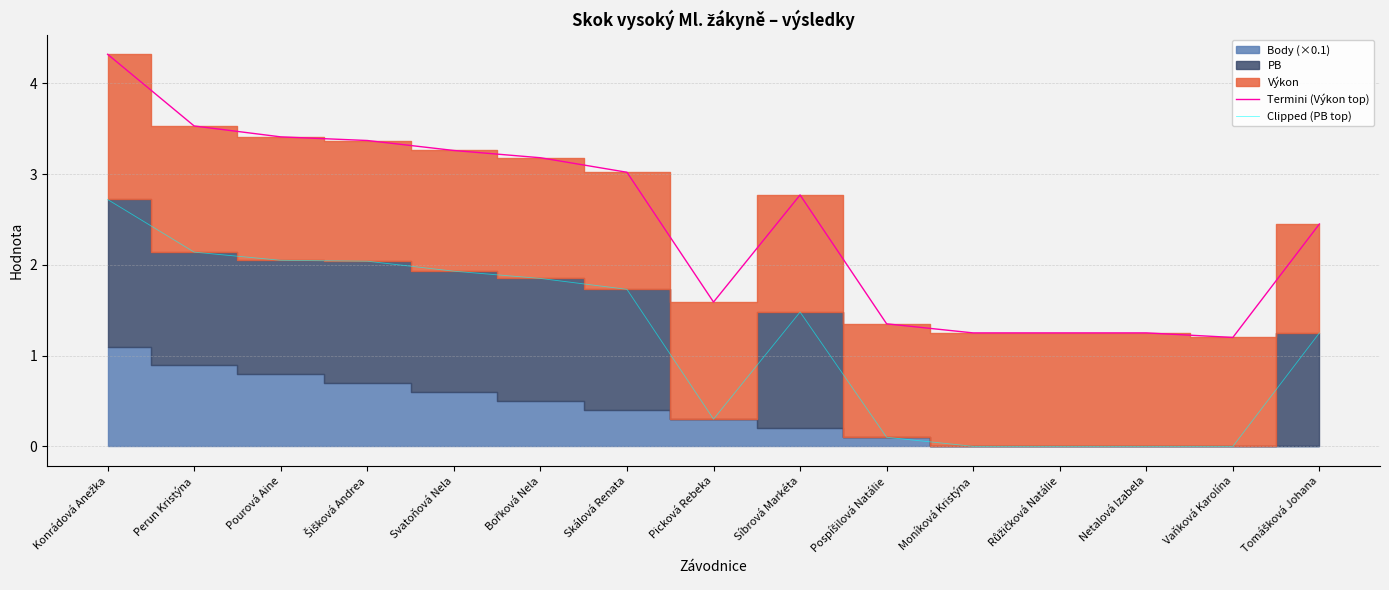

At which category is the sum across all series the highest?

Konrádová Anežka